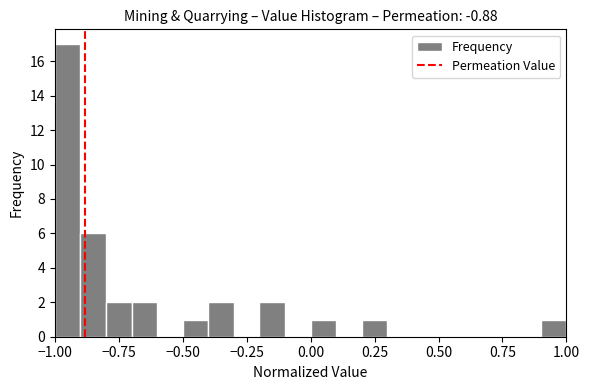

Around what value on the x-axis is the tallest bar? Give the approximate position of its centre, as read against the axis.

-0.95